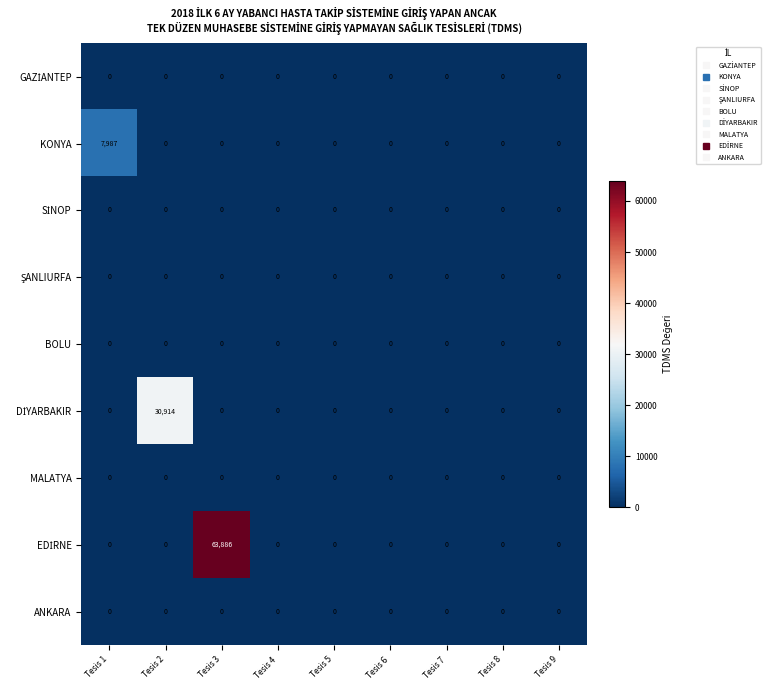

At which category is the sum across all series the highest?

Tesis 3